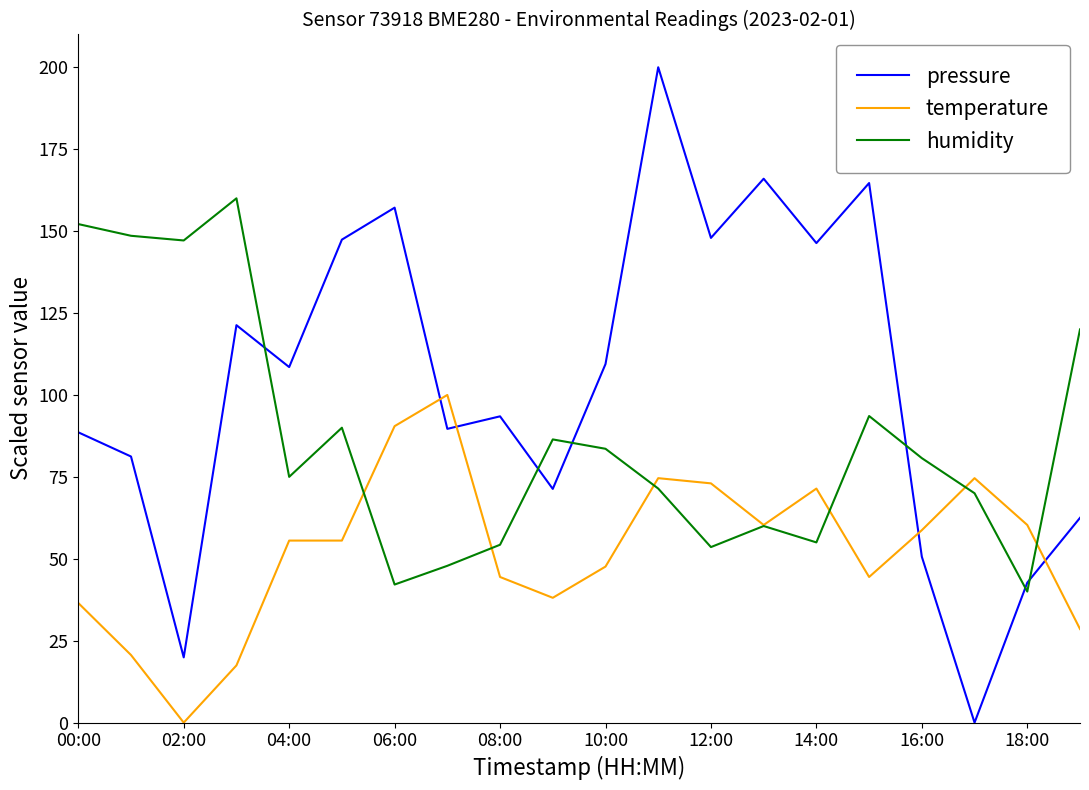

Which series has the largest range (max minus min)?

pressure